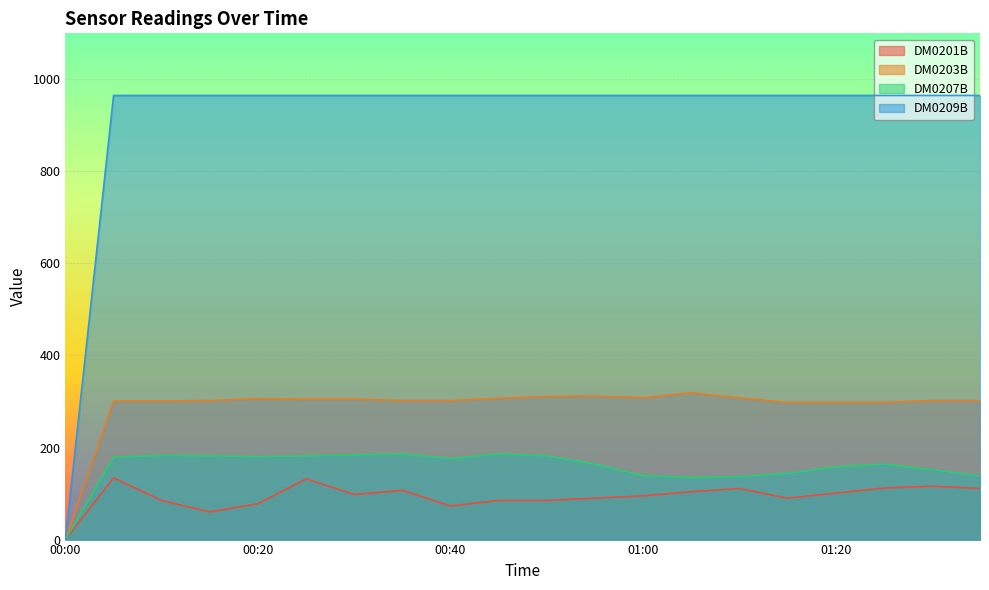

What is the label of the 13th point from the left?

01:00